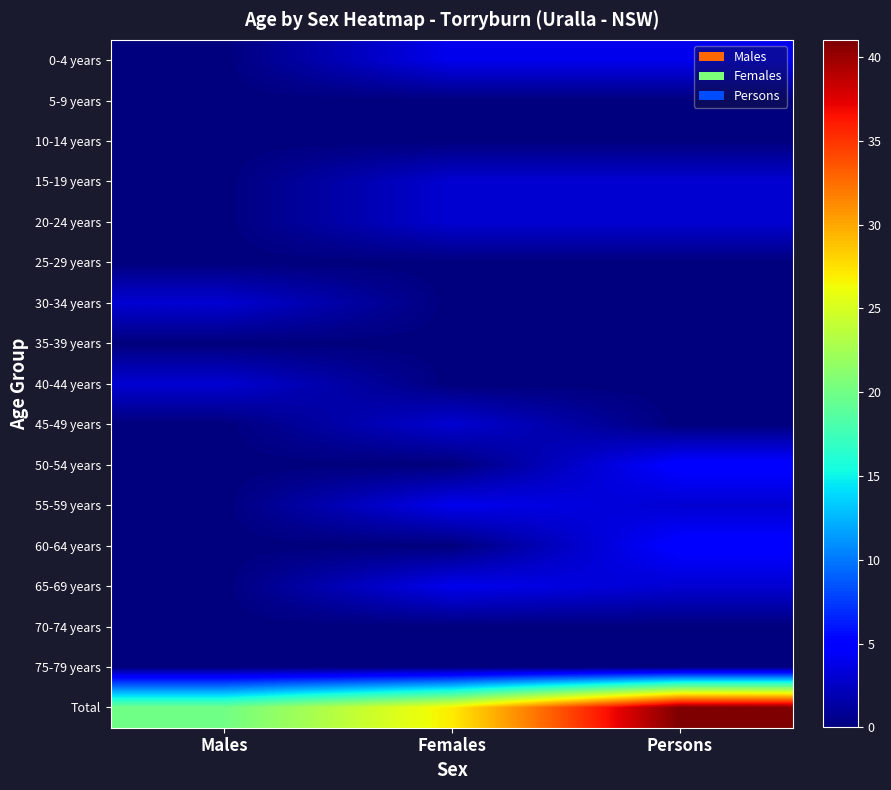

How many distinct data groups are displayed?

17